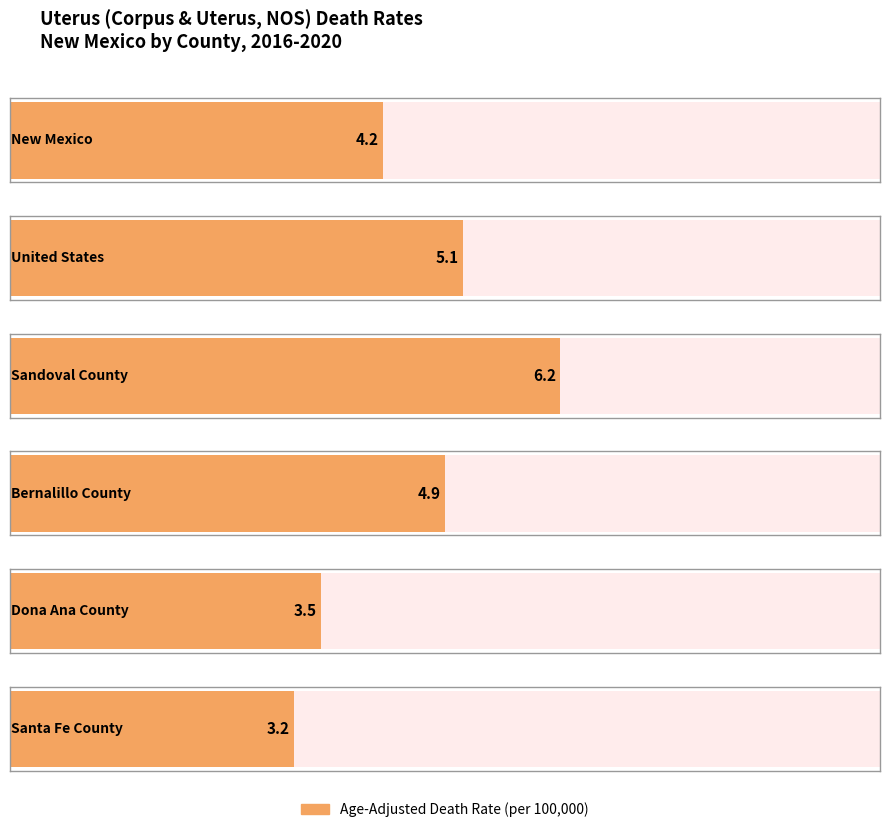

The value at Dona Ana County is 3.5. True or false?

True